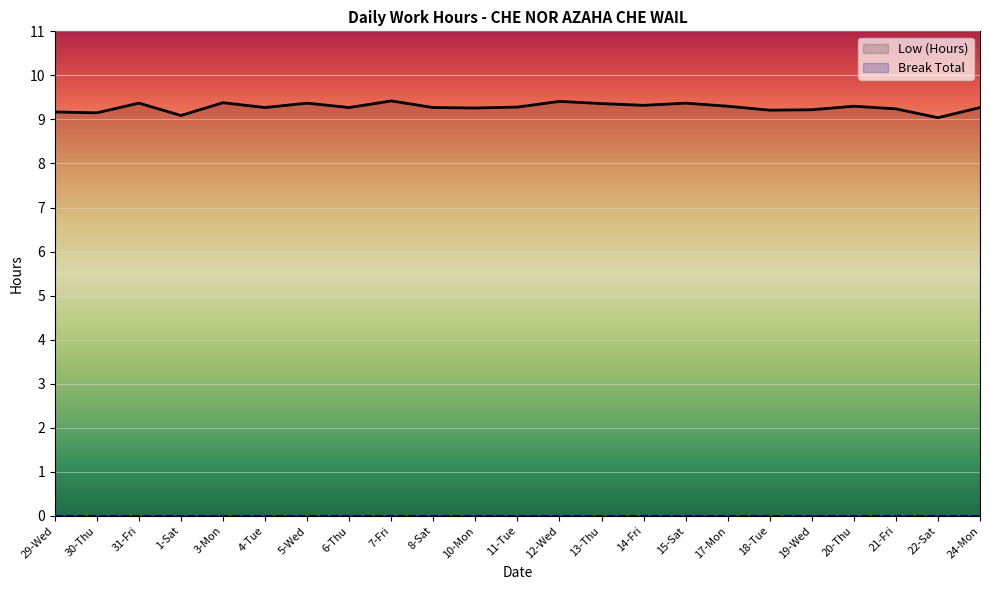

Reading right to left, list all the values displayed in this chart.

9.3	9.0	9.2	9.3	9.2	9.2	9.3	9.4	9.3	9.4	9.4	9.3	9.3	9.3	9.4	9.3	9.4	9.3	9.4	9.1	9.4	9.2	9.2